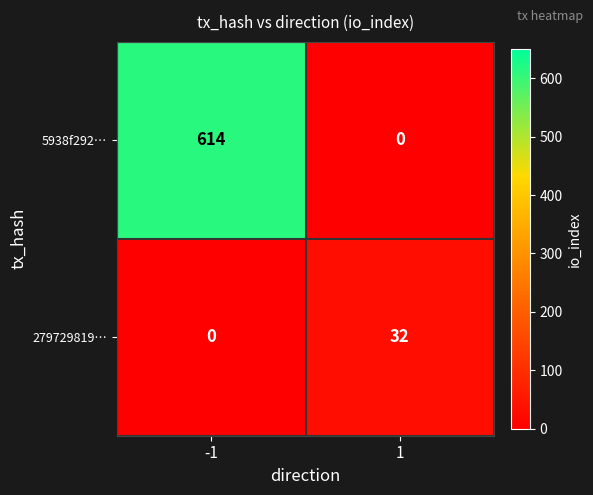

Is it true that 279729819… equals -15 at -1?

False